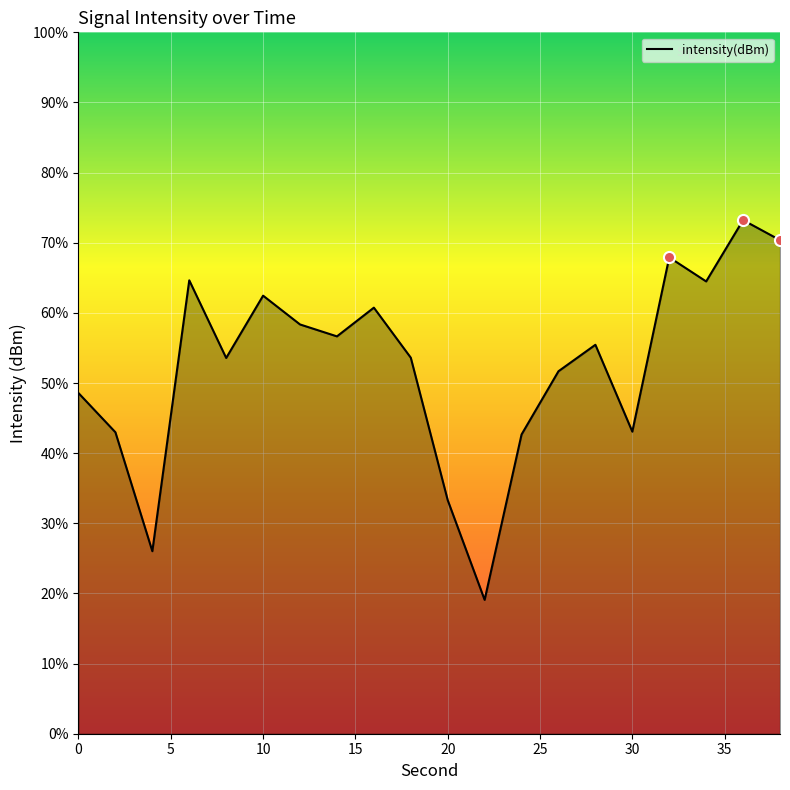

Rank the categories by value from highest to lowest.

36, 38, 32, 6, 34, 10, 16, 12, 14, 28, 18, 8, 26, 0, 30, 2, 24, 20, 4, 22